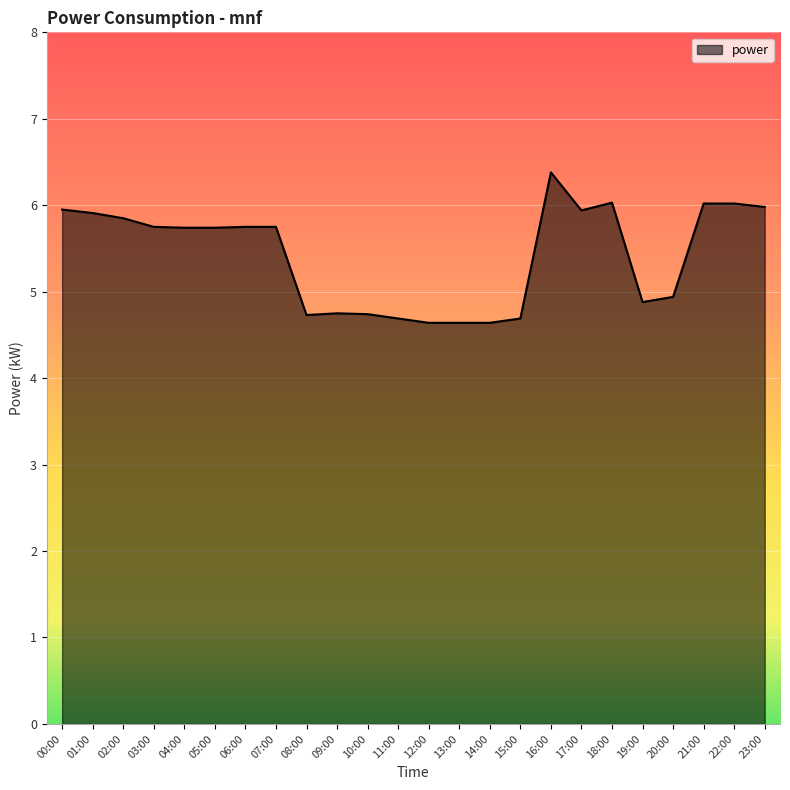

What is the minimum value shown in the chart?

4.6